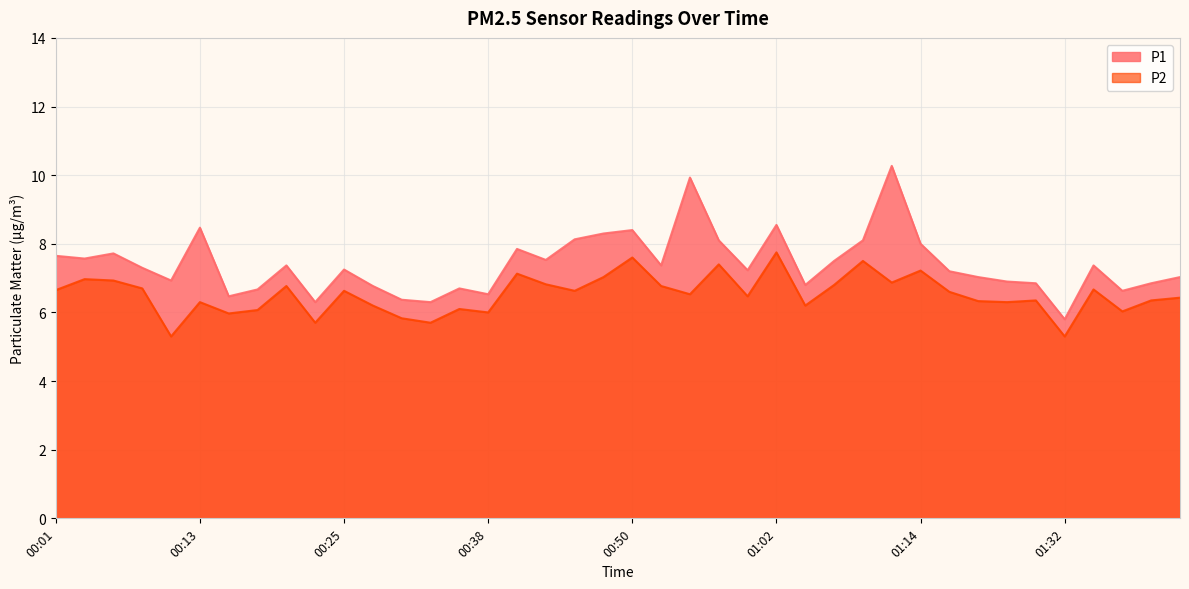

What is the sum of the P1 values at 00:45 and 00:35?

14.8